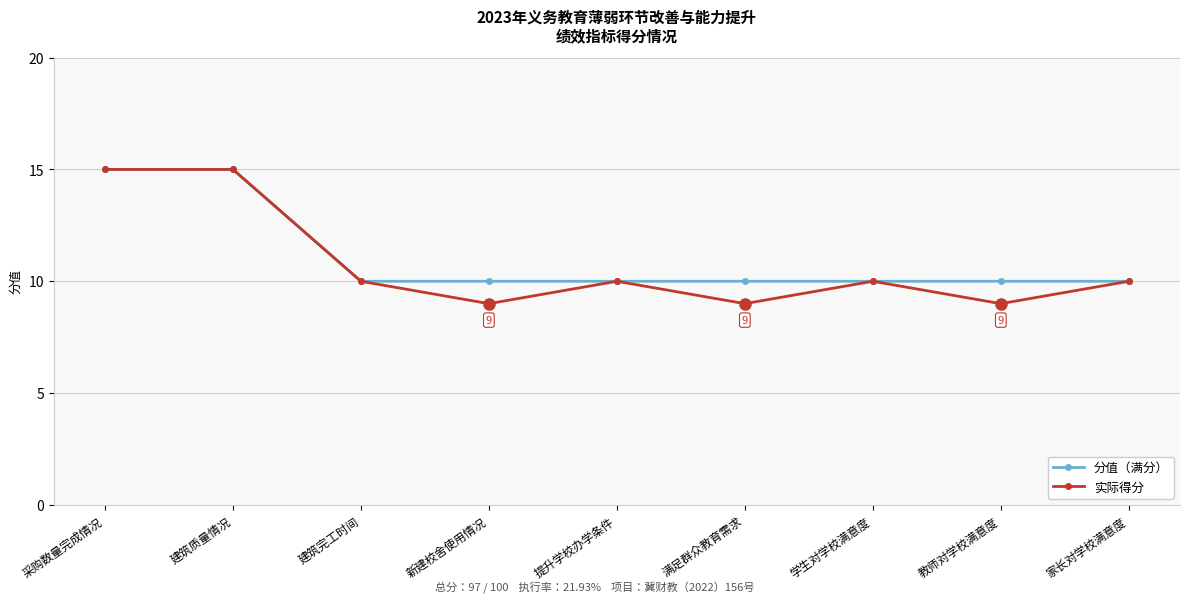

Which series has the largest range (max minus min)?

实际得分